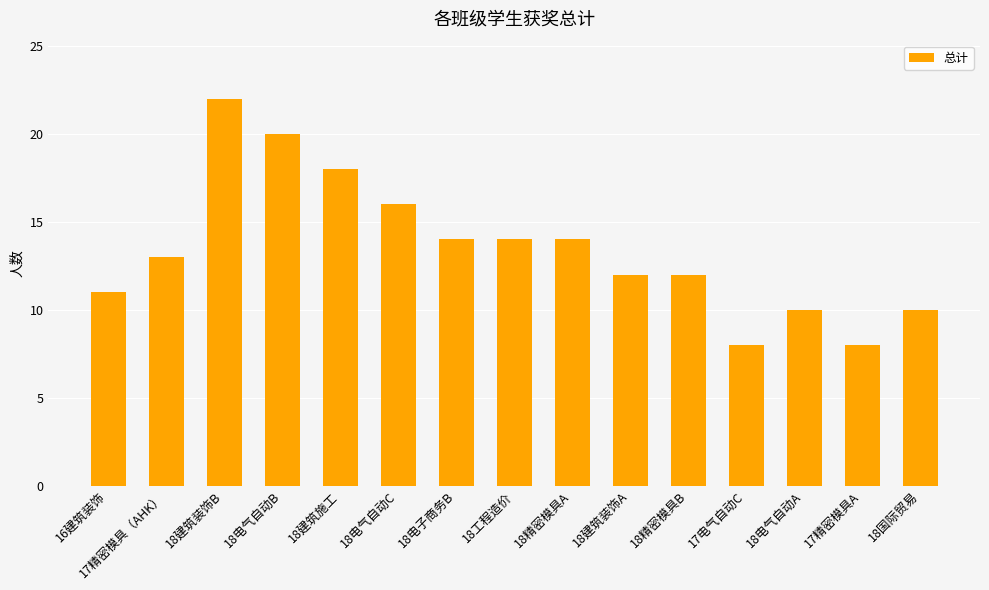

What position from the right is 18建筑装饰A?

6